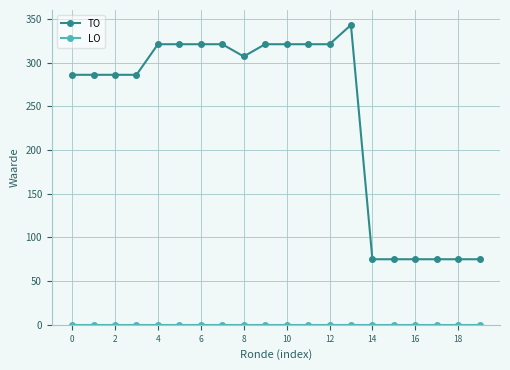

Which series has the widest spread of values?

TO